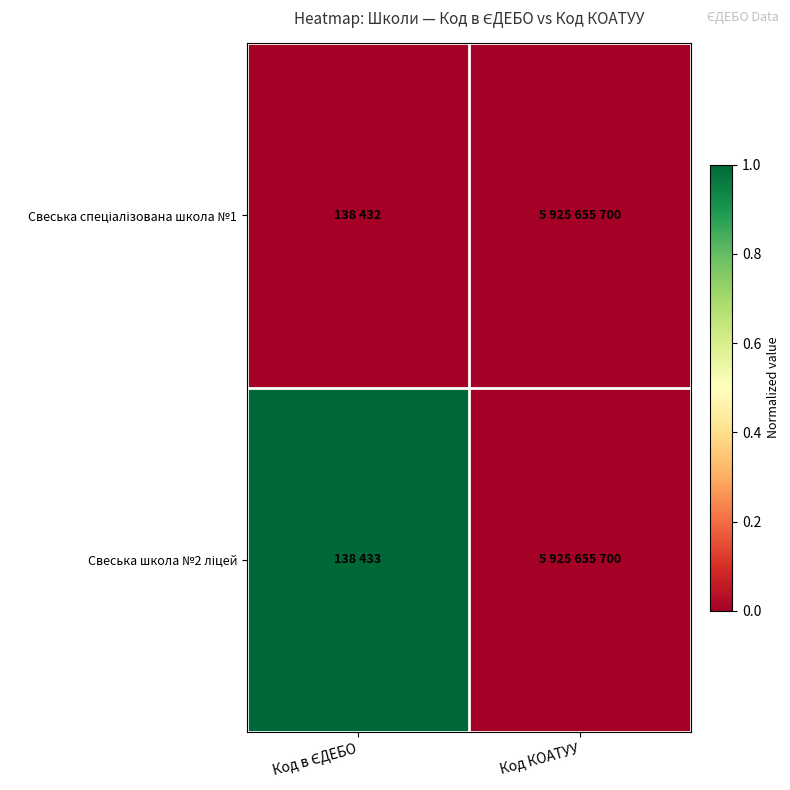

At which category is the sum across all series the highest?

Код в ЄДЕБО